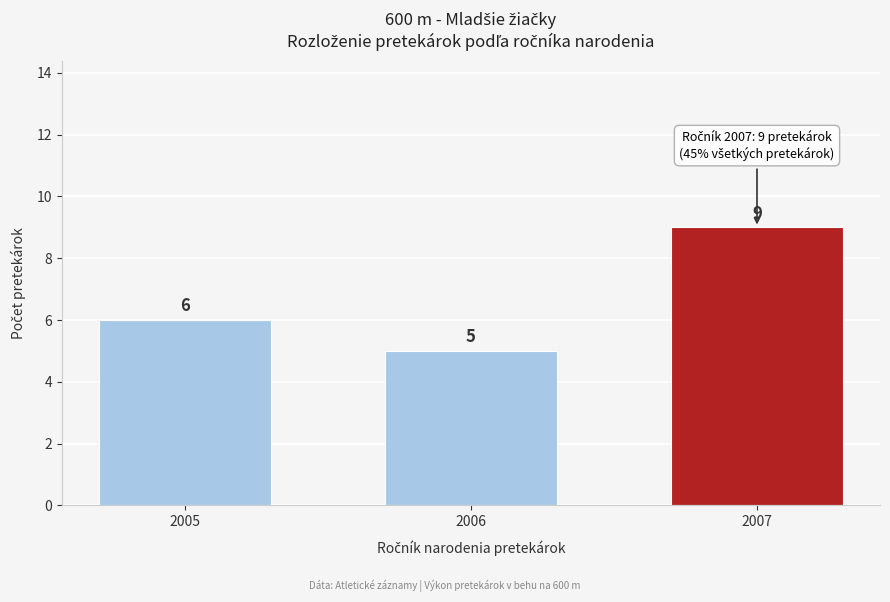

Reading left to right, transcribe all the data shown in this chart.

2005=6	2006=5	2007=9